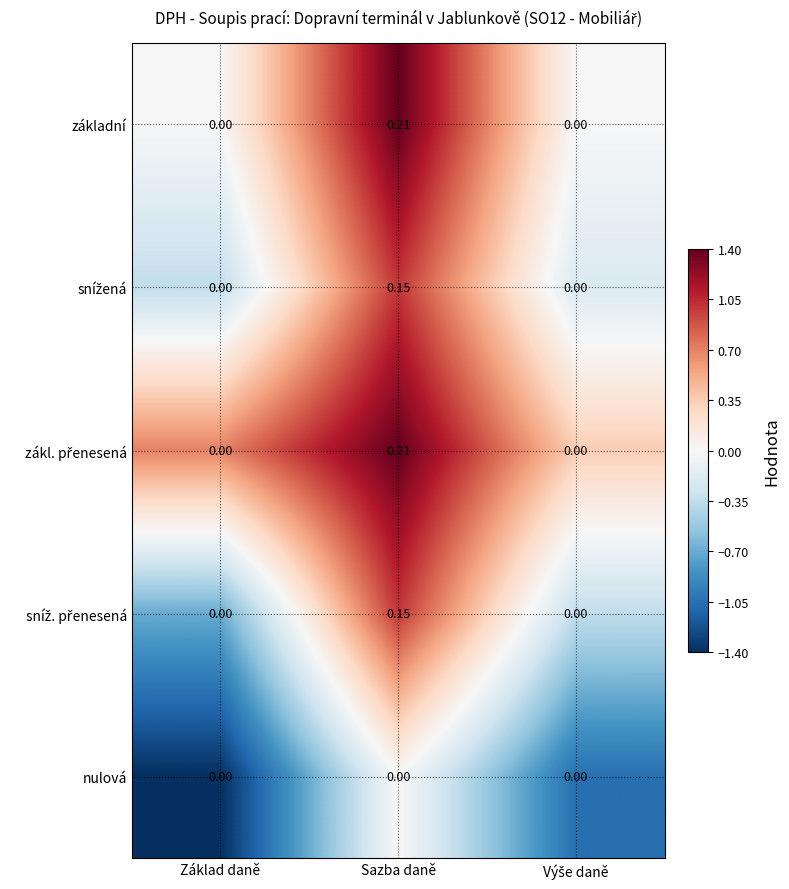

At which category is the sum across all series the highest?

Sazba daně